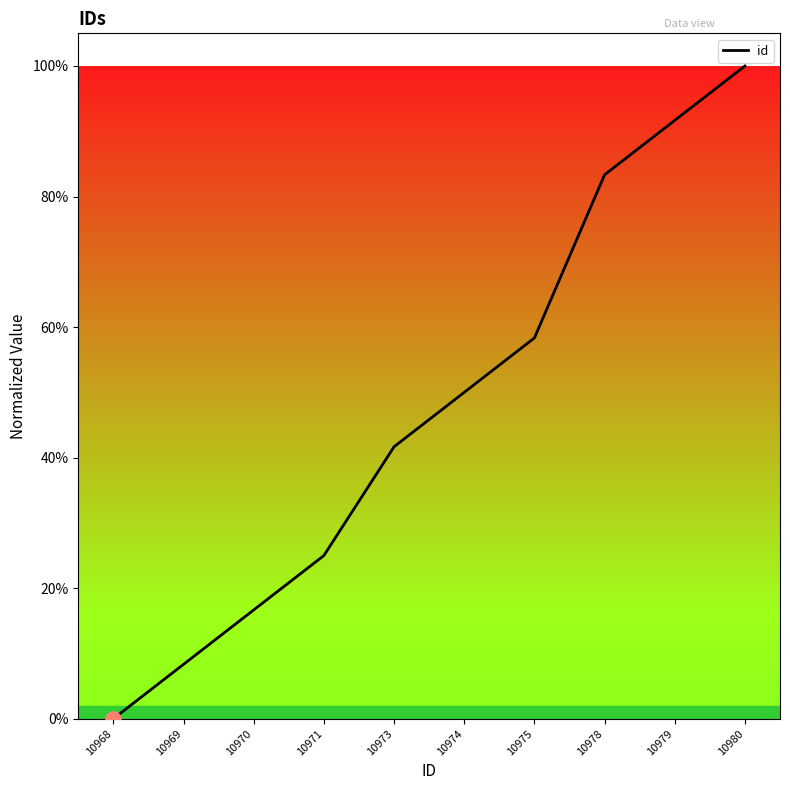

Approximately how many times larger is the value at 10969 compared to 10979?

0.1